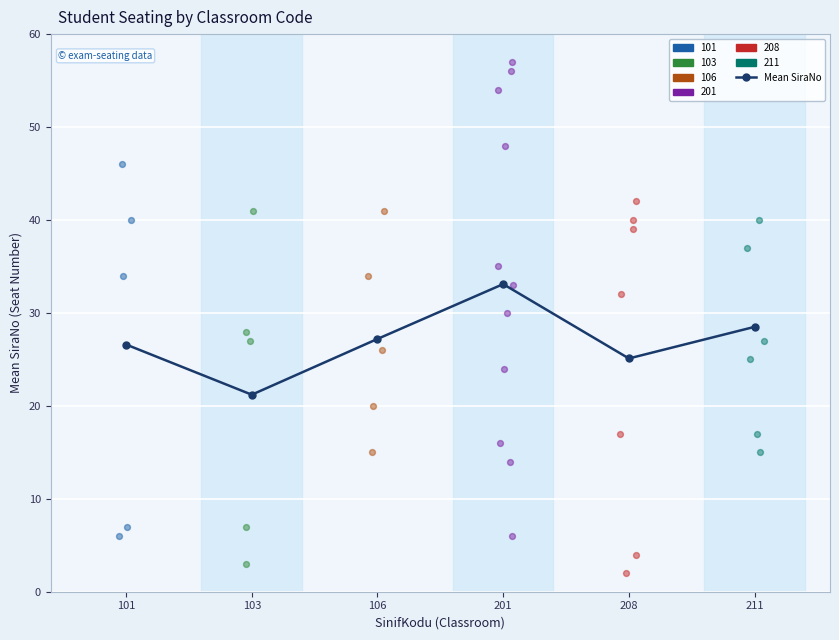

Between 103 and 211, which is larger?

211